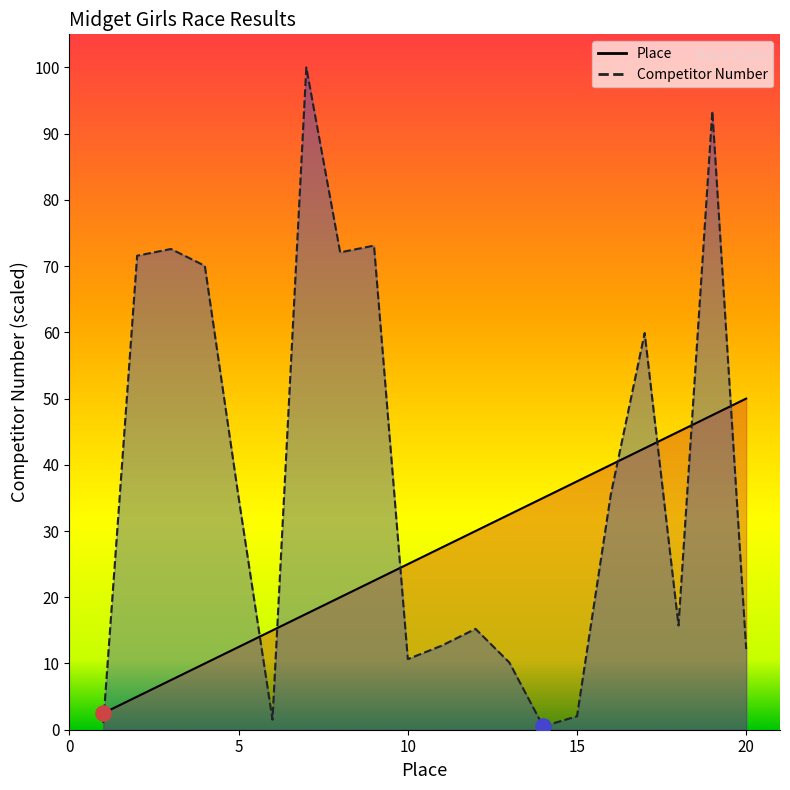

Is the value of Competitor Number at 19 greater than the value of Place at 1?

Yes